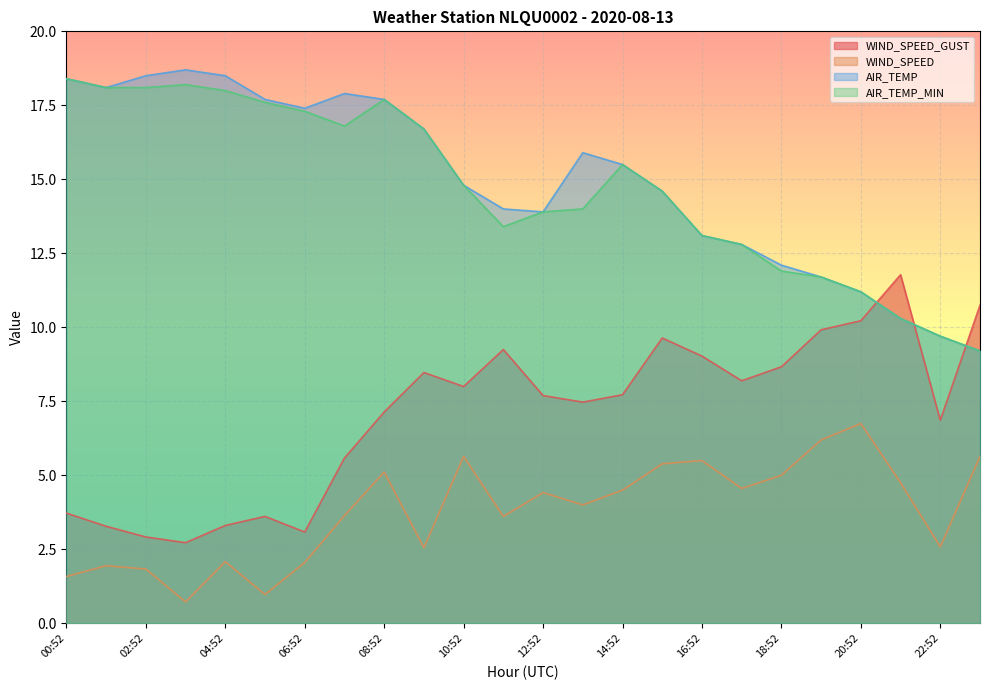

How many categories are shown in the chart?

24